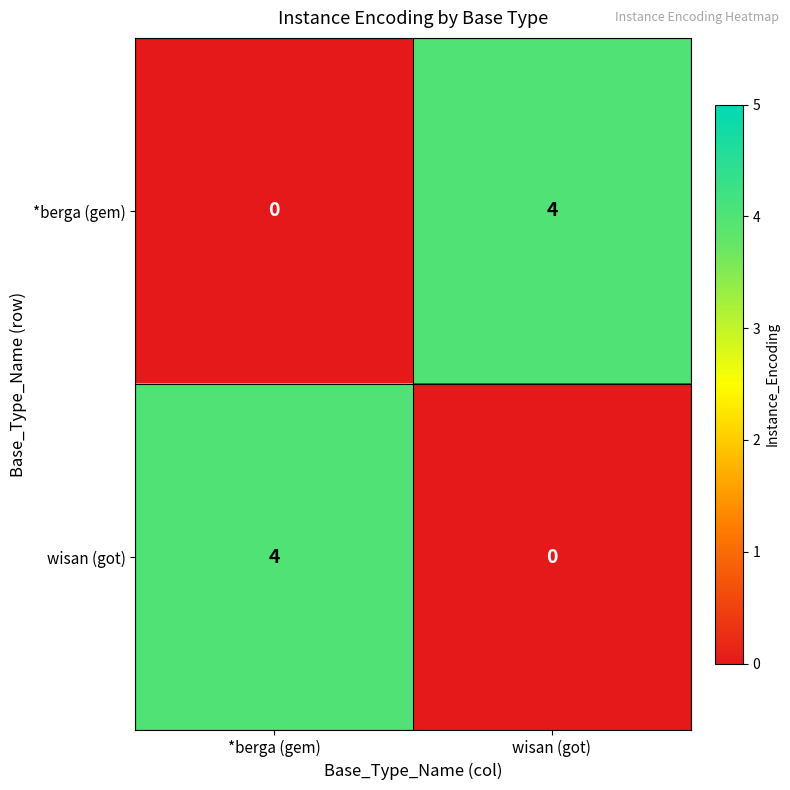

What is the difference between the highest and lowest values at wisan (got)?

4